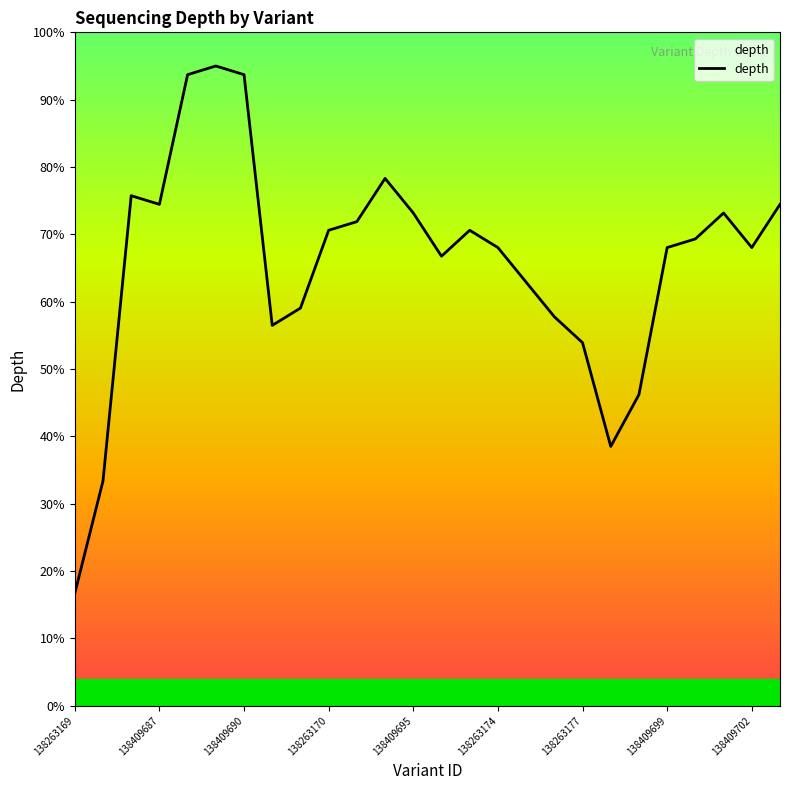

What is the smallest value displayed?

16.7